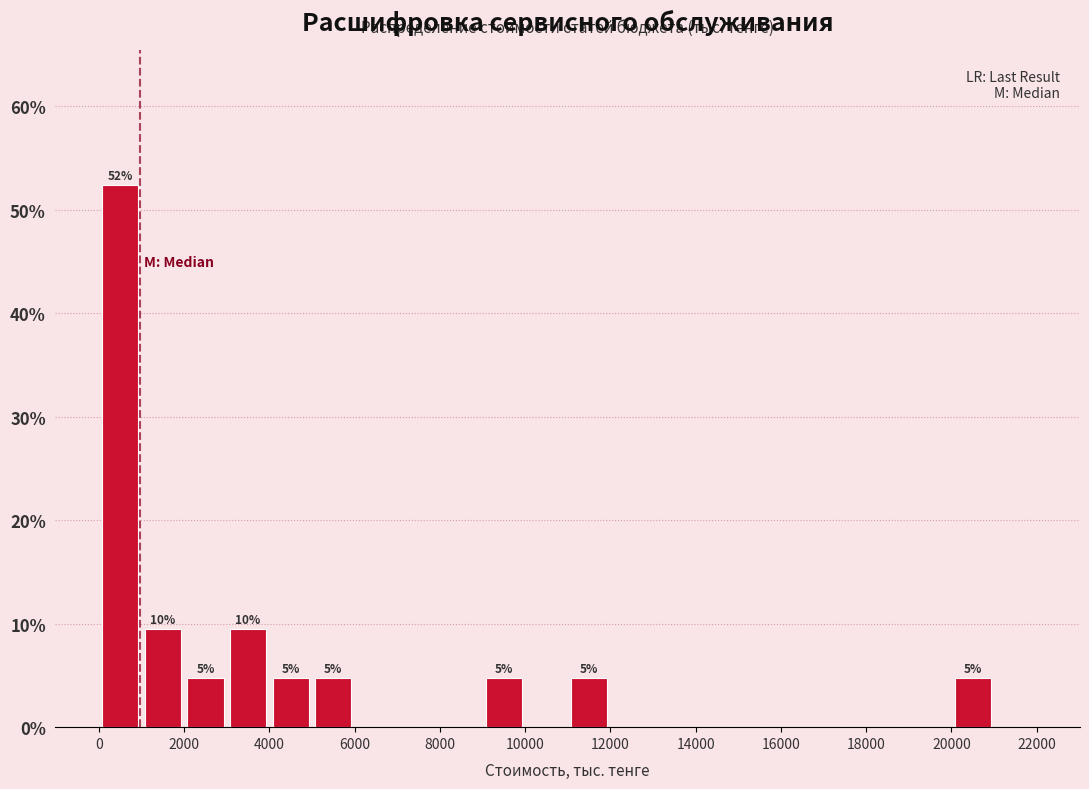

Over which range of the x-axis is the bar tallest?

0 to 1000